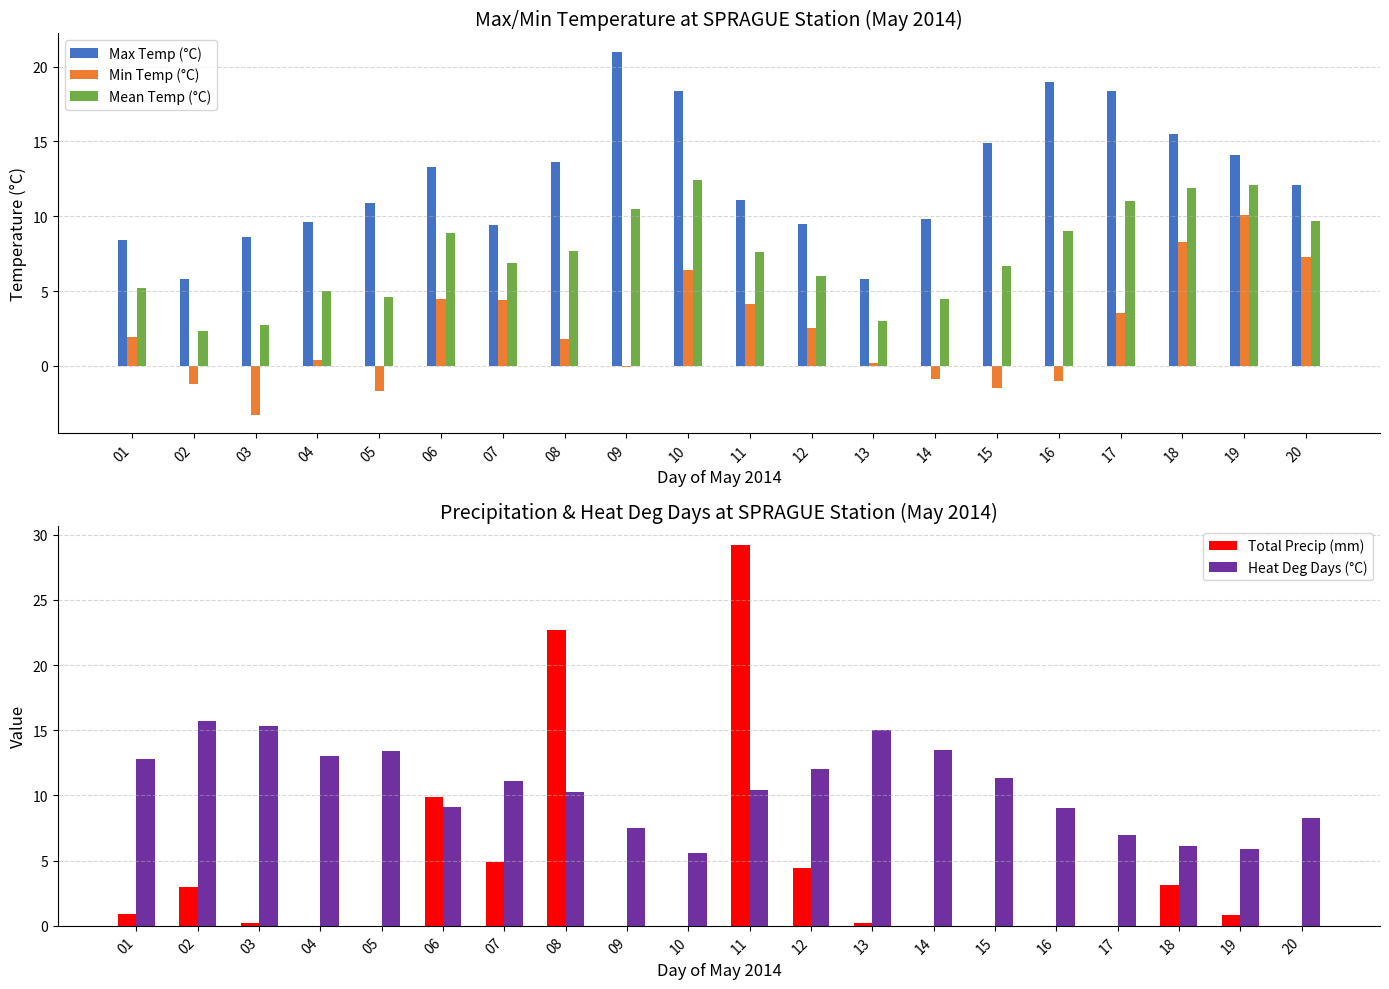

What is the spread (max minus min) of values at 03?

18.6